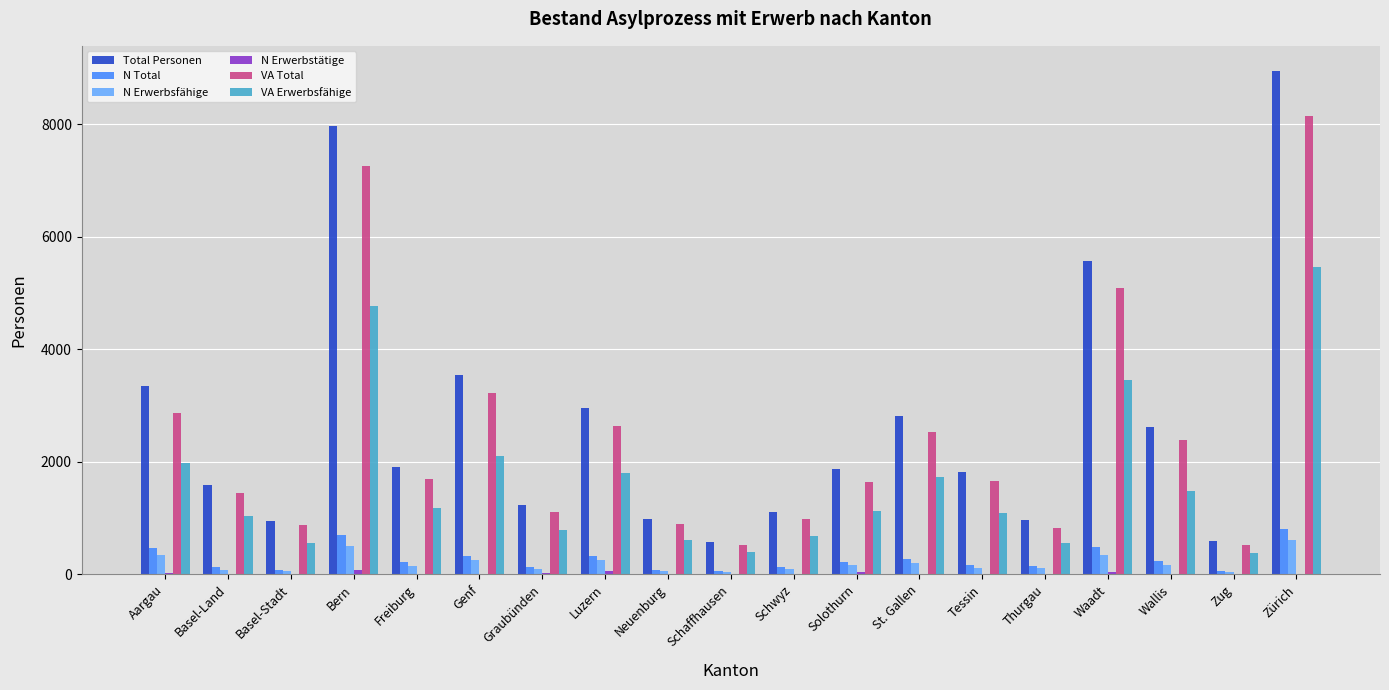

What is the sum of all N Erwerbsfähige values?

3749